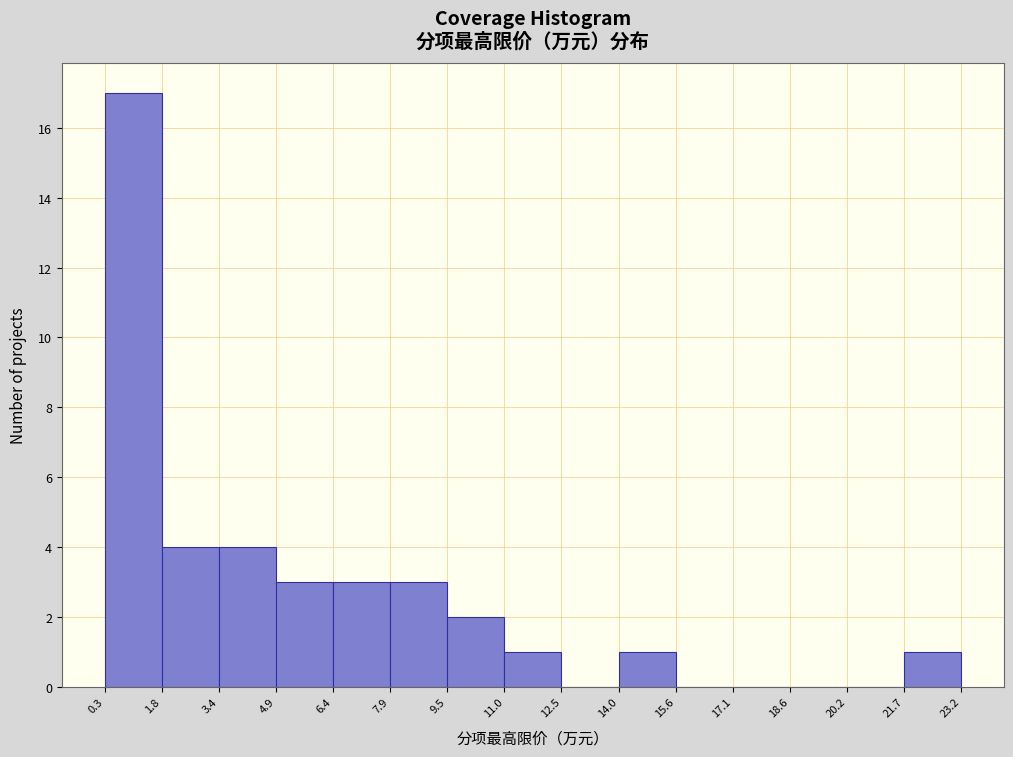

Which range on the x-axis has the tallest bar?

0.3 to 1.8